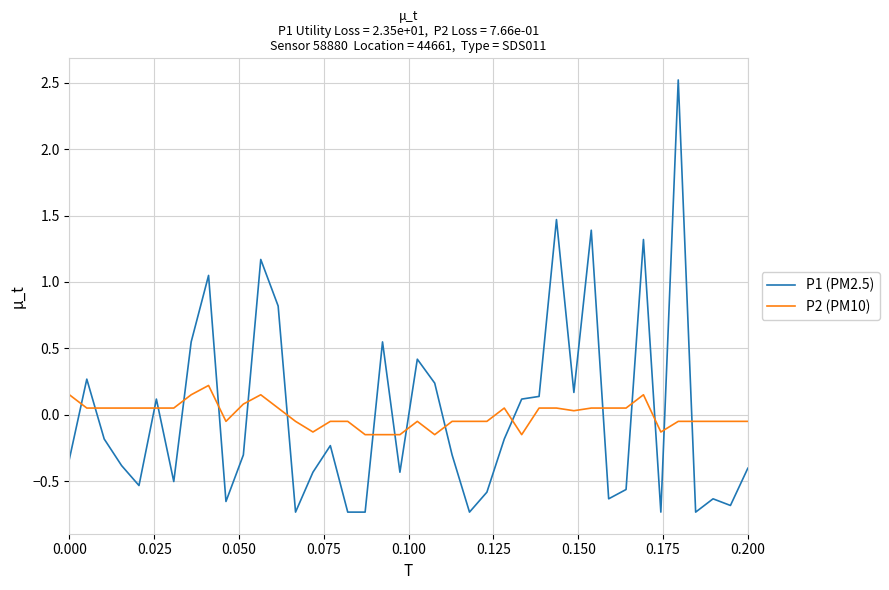

After their last crossing, which series has the higher values: P2 (PM10) or P1 (PM2.5)?

P2 (PM10)